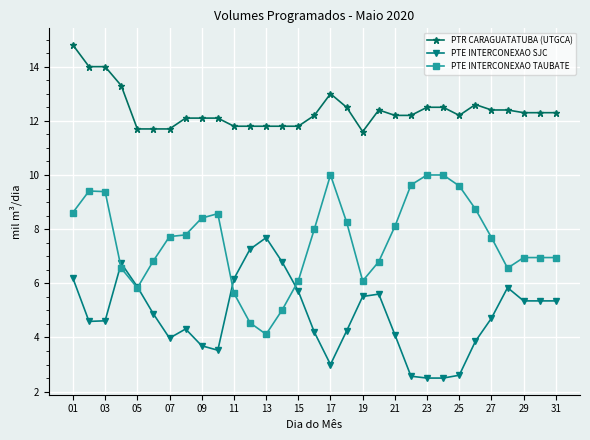

Rank the series by their maximum value, from lowest to highest.

PTE INTERCONEXAO SJC, PTE INTERCONEXAO TAUBATE, PTR CARAGUATATUBA (UTGCA)